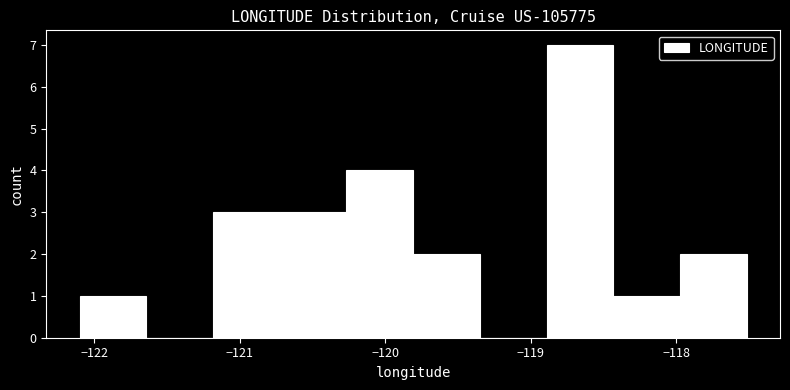

Reading left to right, list every bar in this chart as the range it spans on the x-axis followed by its height. Neither the bar edges nor the heights are printed on the chart, so give them approximately, as read against the axes.

-122.1 to -121.6: 1
-121.6 to -121.2: 0
-121.2 to -120.7: 3
-120.7 to -120.3: 3
-120.3 to -119.8: 4
-119.8 to -119.4: 2
-119.4 to -118.9: 0
-118.9 to -118.4: 7
-118.4 to -118.0: 1
-118.0 to -117.5: 2